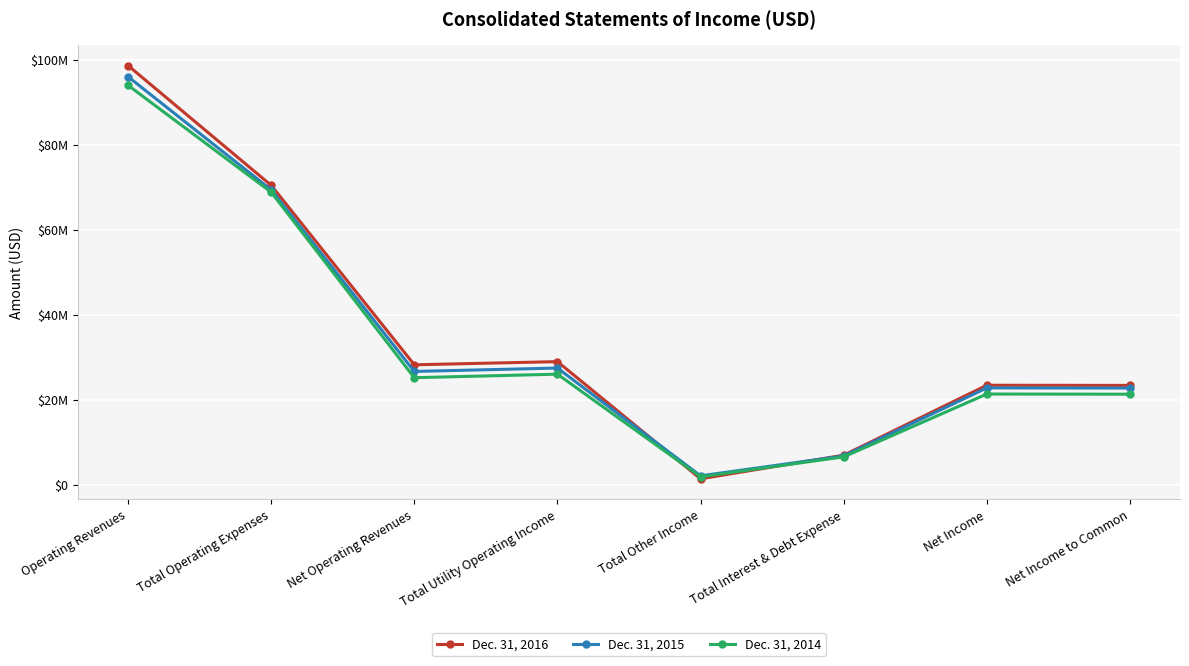

Rank the categories by Dec. 31, 2016 value from lowest to highest.

Total Other Income, Total Interest & Debt Expense, Net Income to Common, Net Income, Net Operating Revenues, Total Utility Operating Income, Total Operating Expenses, Operating Revenues